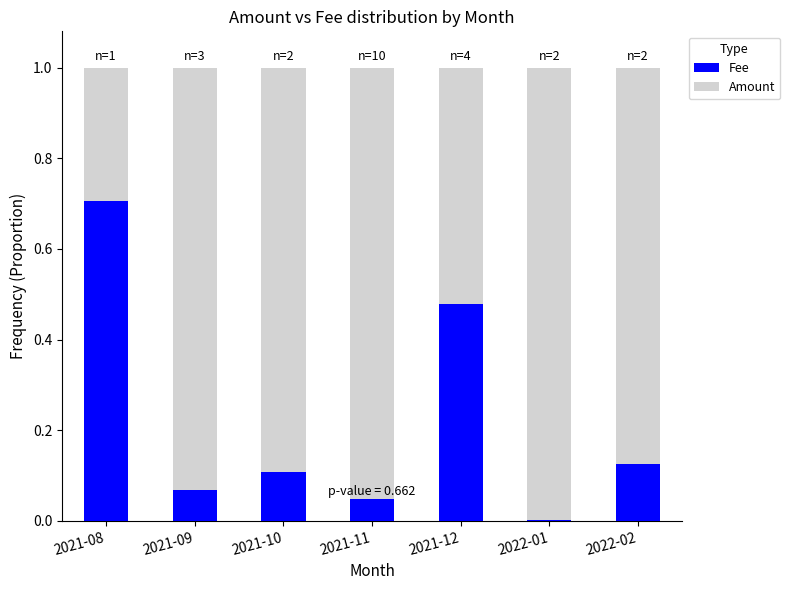

What is the highest value of the Fee series?

0.7